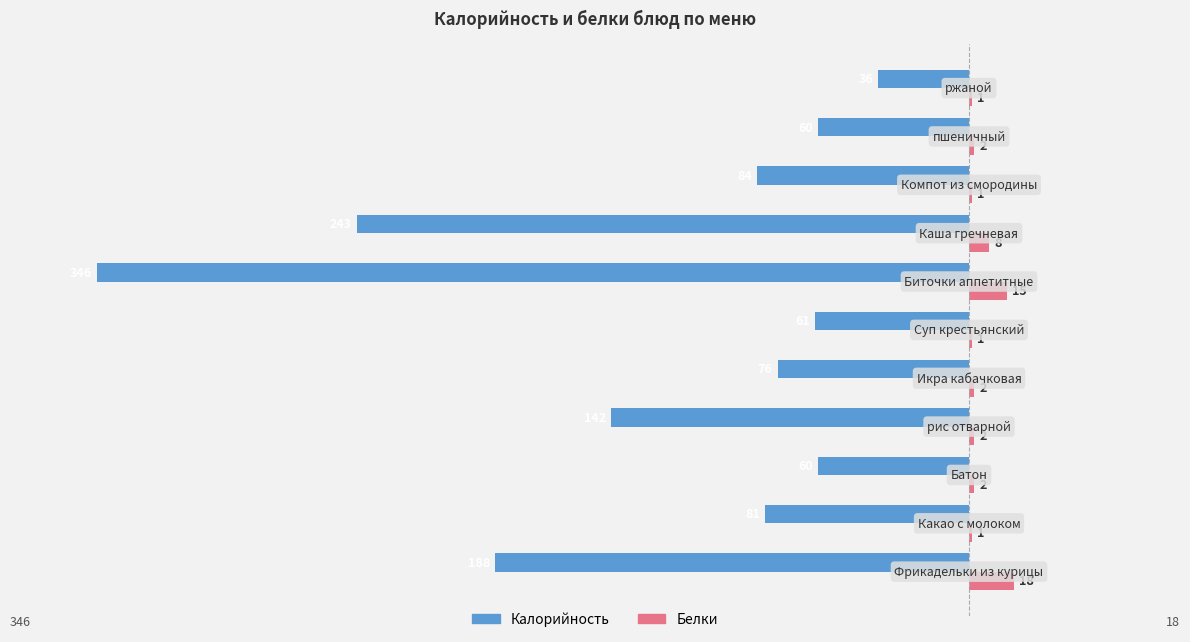

How many series are shown in this chart?

2